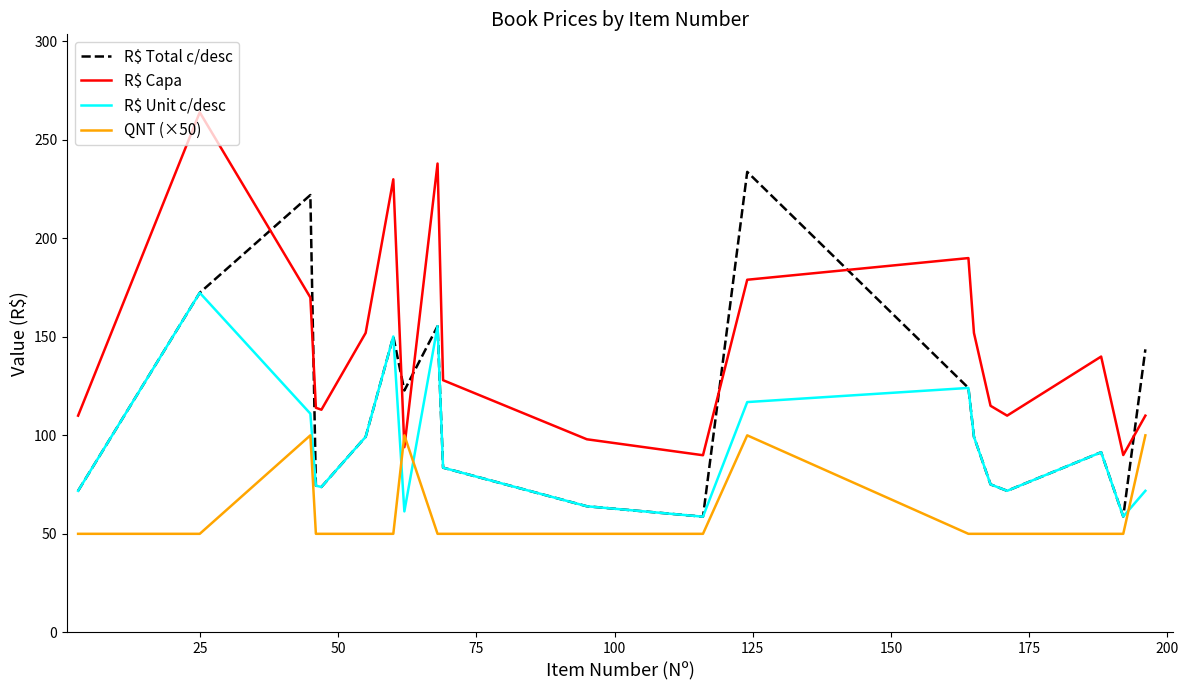

True or false: QNT (×50) and R$ Total c/desc intersect in this chart.

False